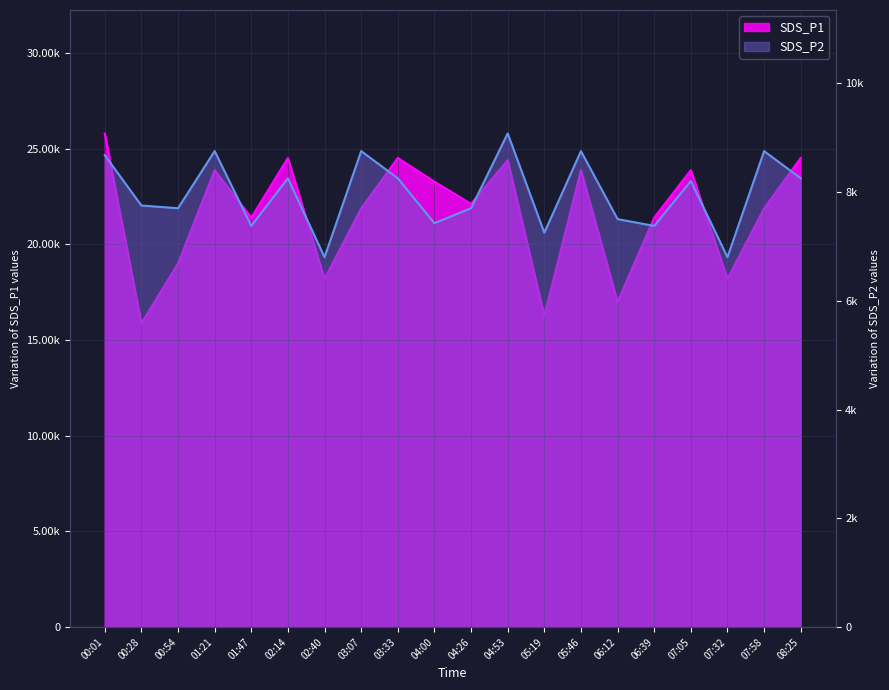

True or false: SDS_P2 has more than 2 points higher than both neighbors.

True